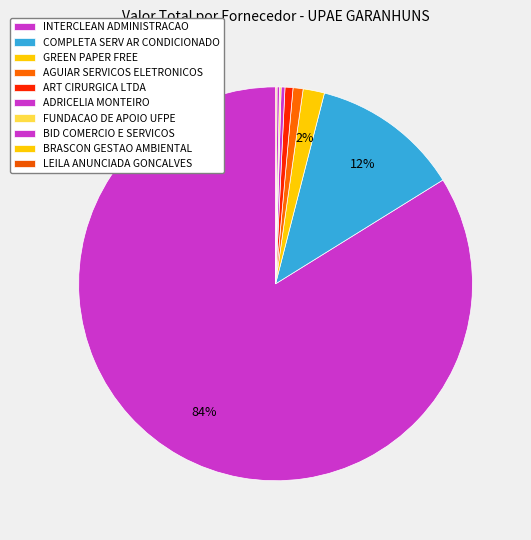

Which slice is the smallest?

BRASCON GESTAO AMBIENTAL